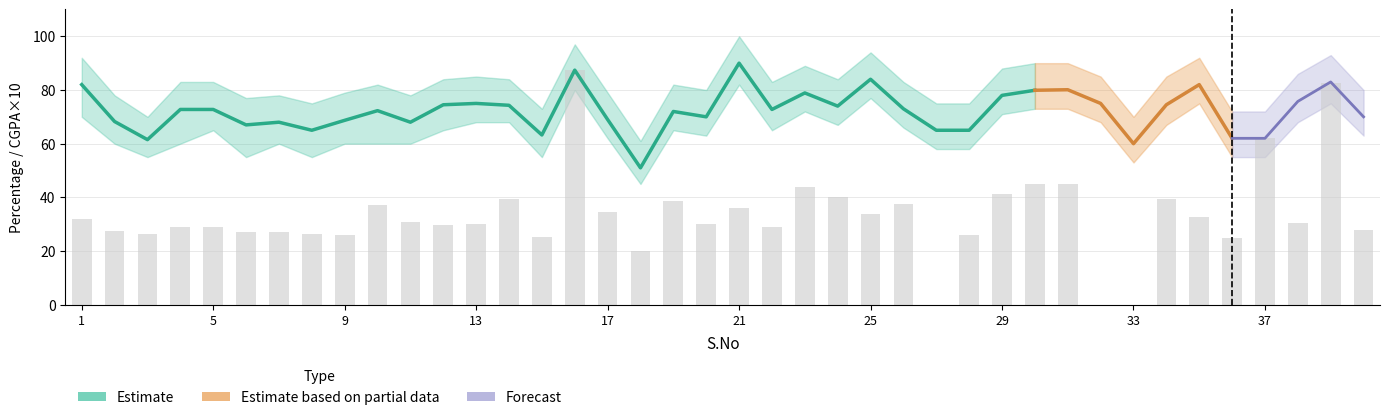

Does the chart contain any negative values?

No